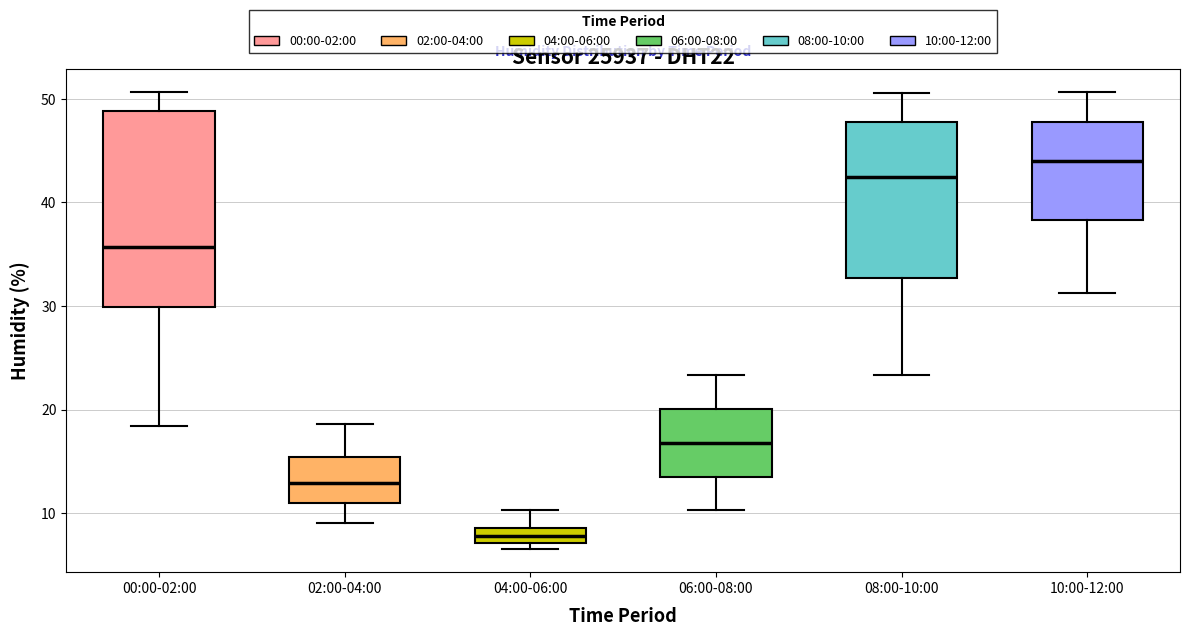

Where is the lower edge of the box for 10:00-12:00 on the y-axis? The values are not printed on the chart, so give them approximately, as read against the axis.

38